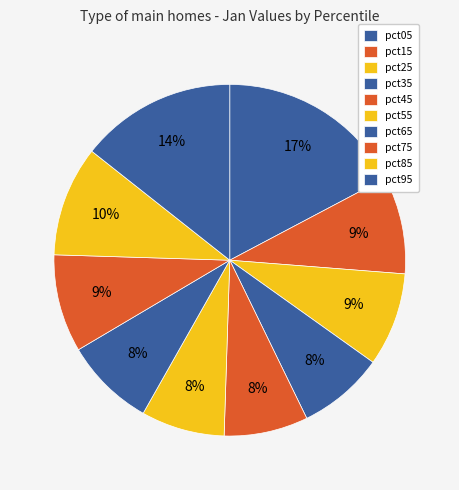

To the nearest percent, what portion does pct05 represent?

17%